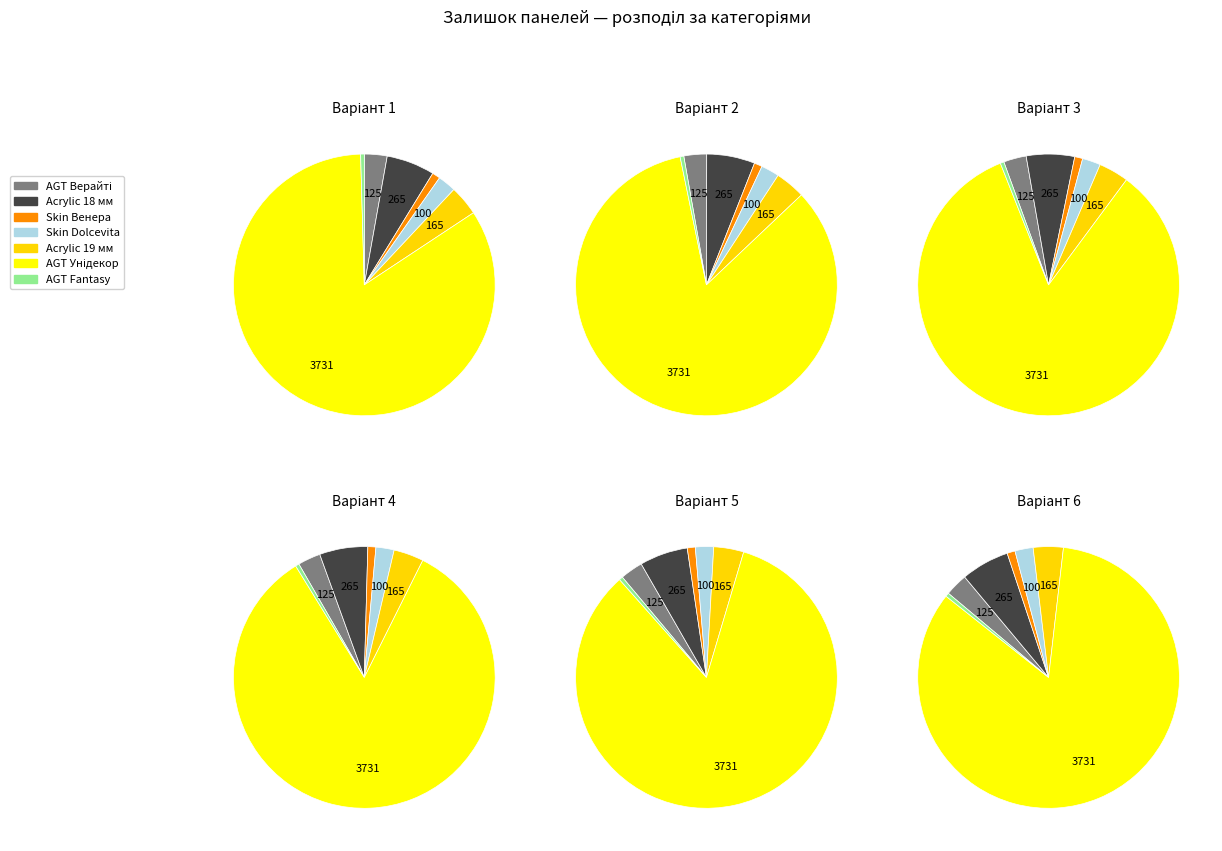

Which slice is the smallest?

AGT panel 18 mm. Fantasy